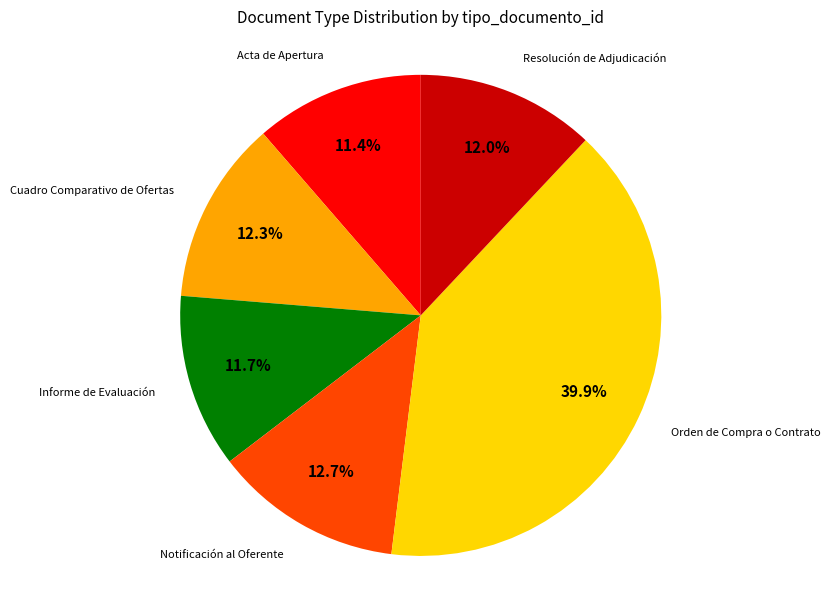

Combined, what portion of the pie is Cuadro Comparativo de Ofertas and Notificación al Oferente?

25.0%